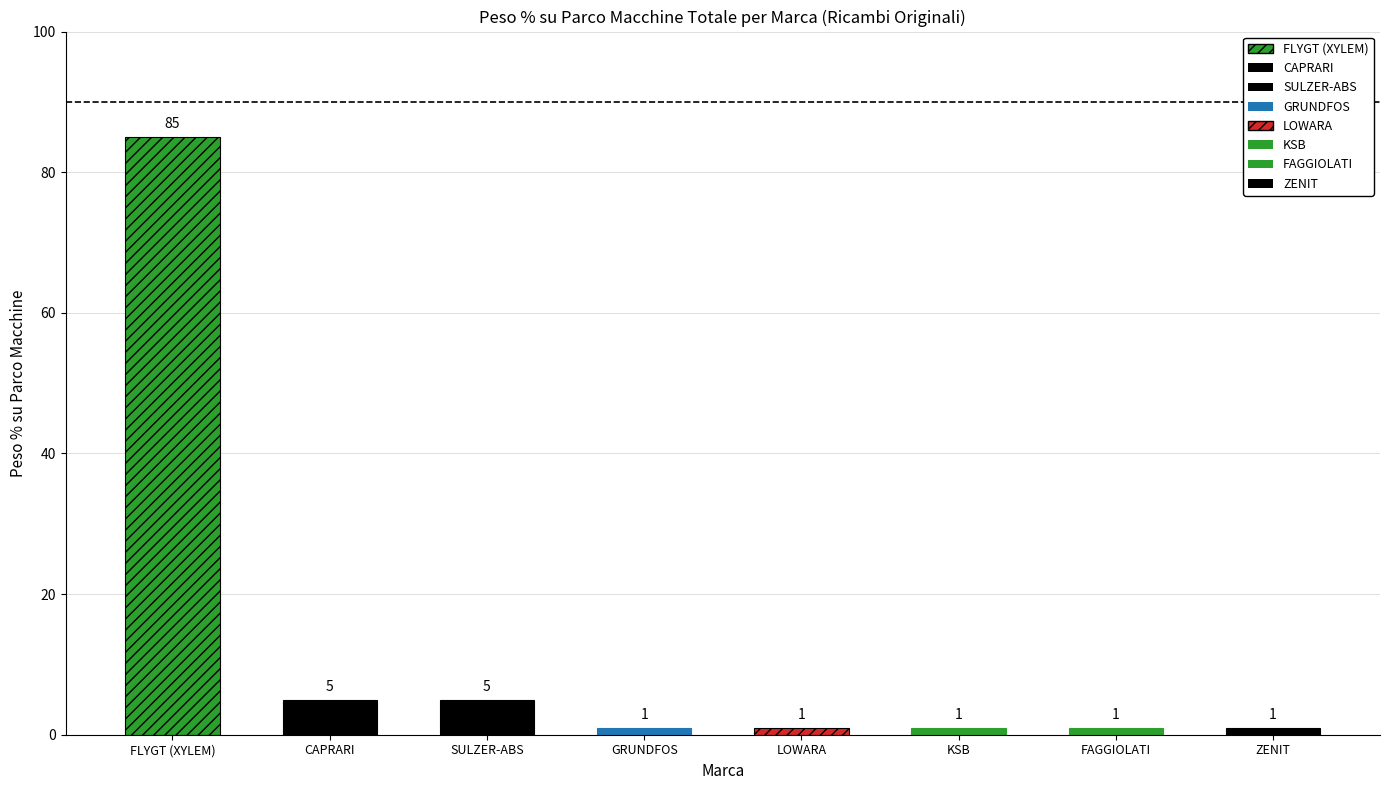

How many bars are there in total?

8